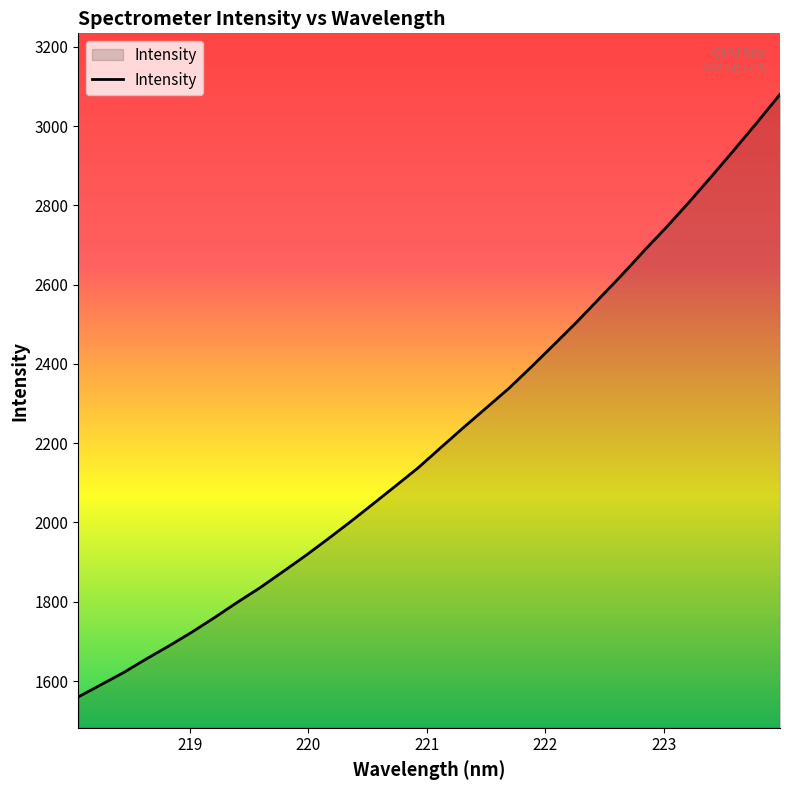

What is the maximum value shown in the chart?

3080.3